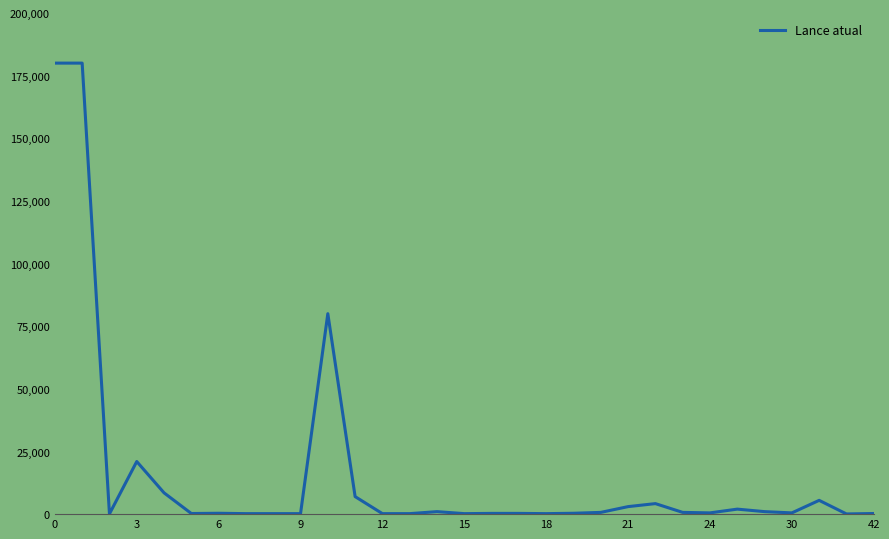

What is the difference between the maximum and minimum values?

179920